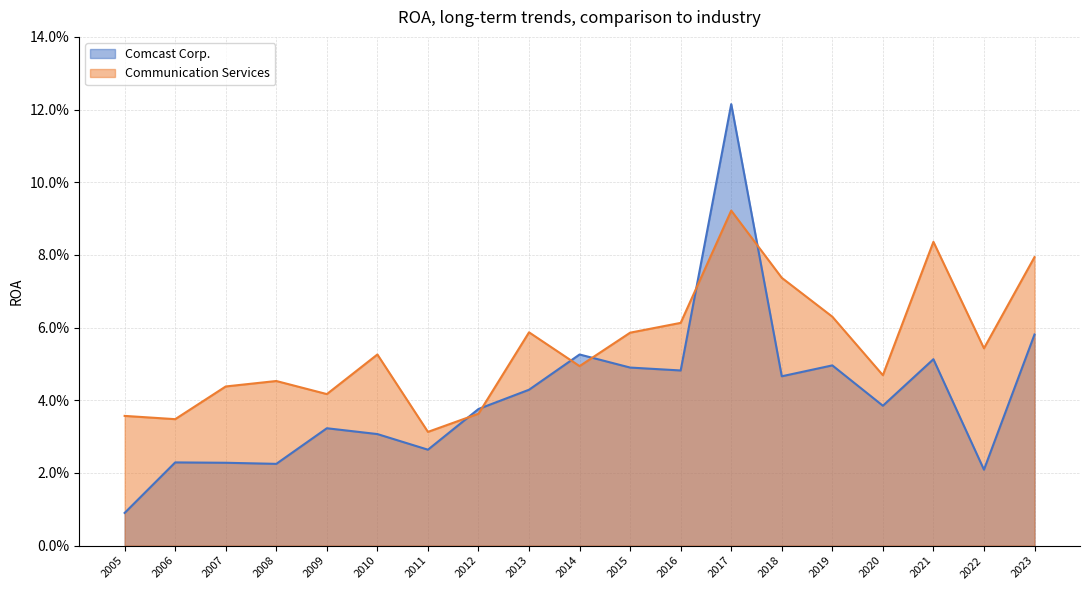

Count the Communication Services values in the range 0 to 1.

19